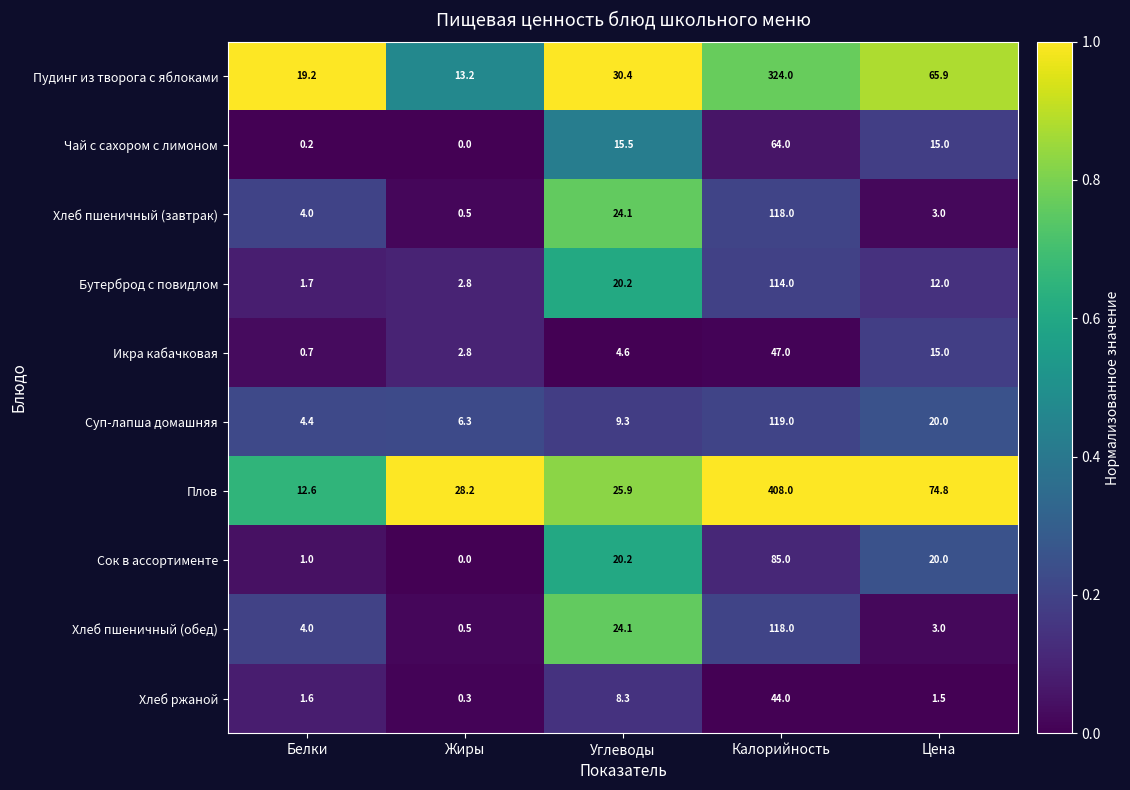

What is the sum of all Хлеб пшеничный (завтрак) values?

149.6